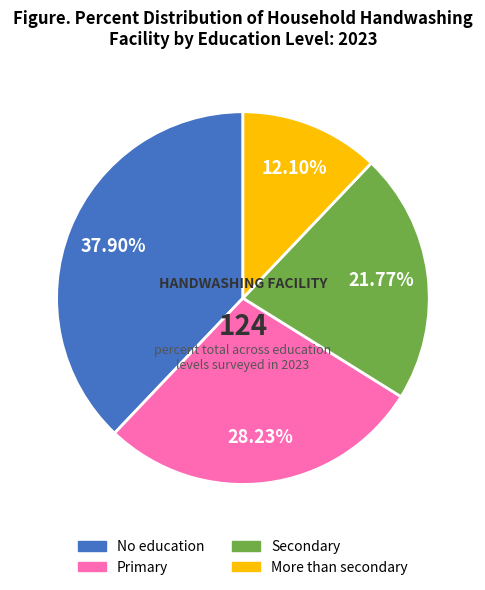

What percentage do Primary and More than secondary together represent?

40.3%